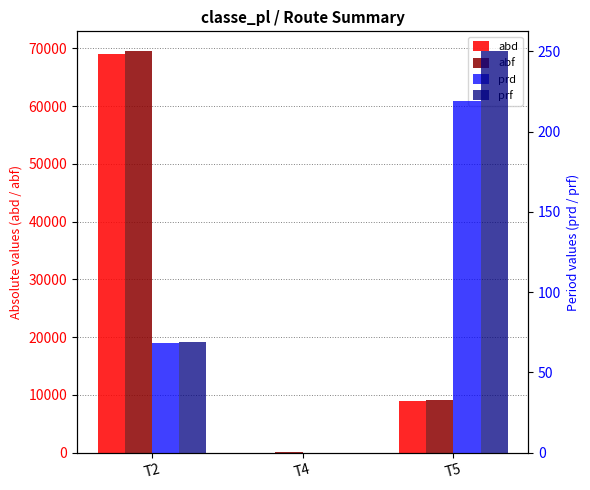

Between T2 and T4, which series saw the biggest shift?

abf